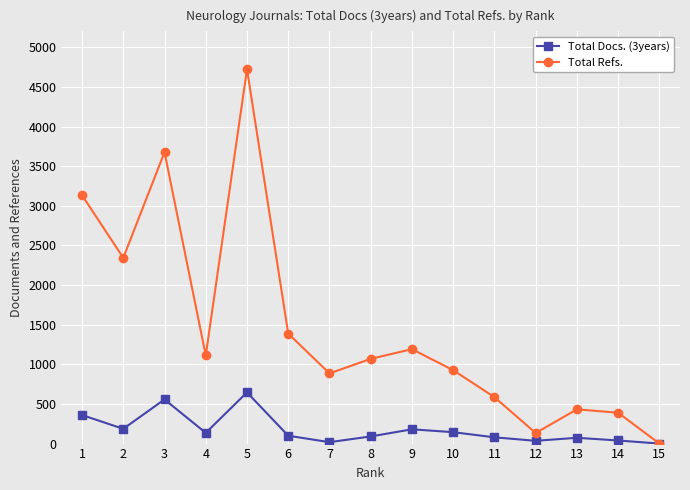

At which label does Total Docs. (3years) first exceed 99?

1